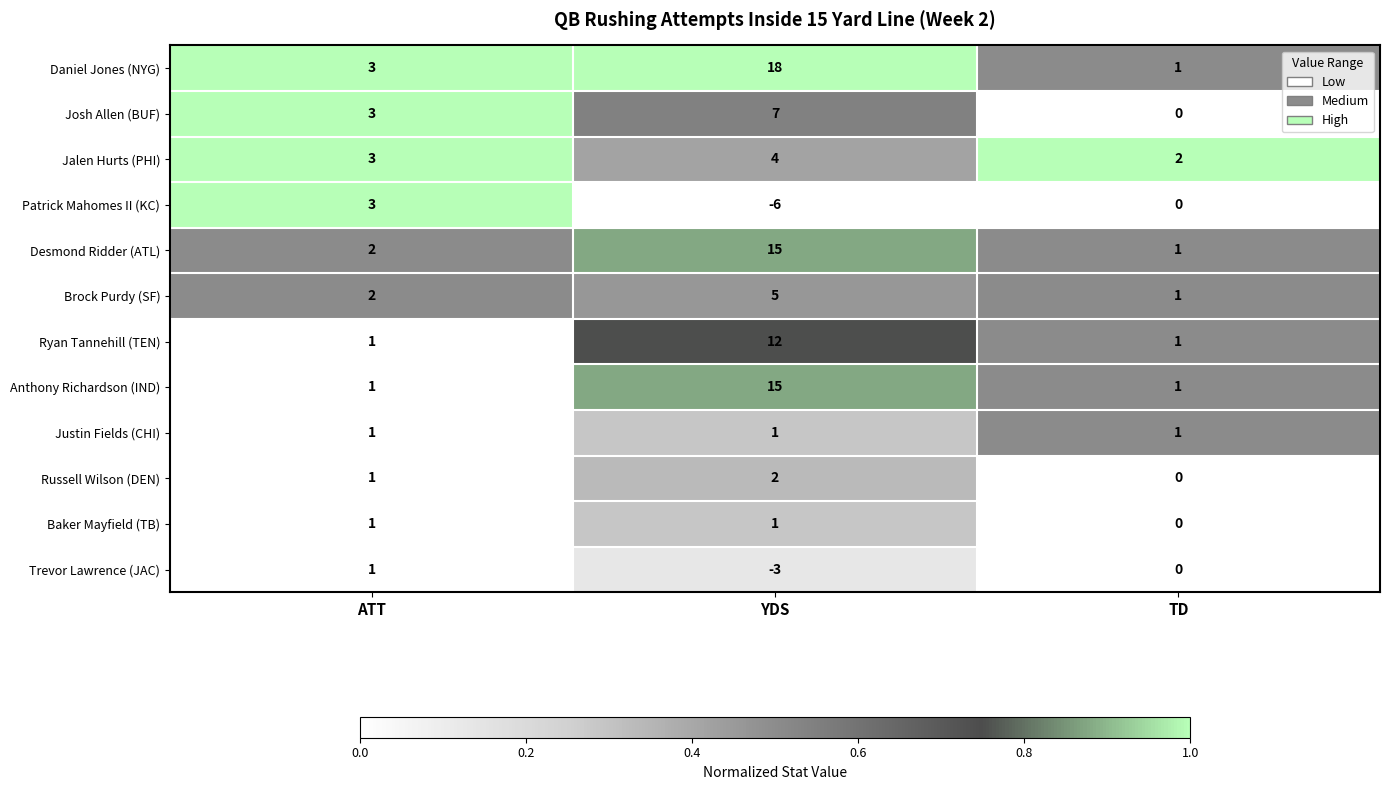

Which label corresponds to the largest value in the chart?

YDS